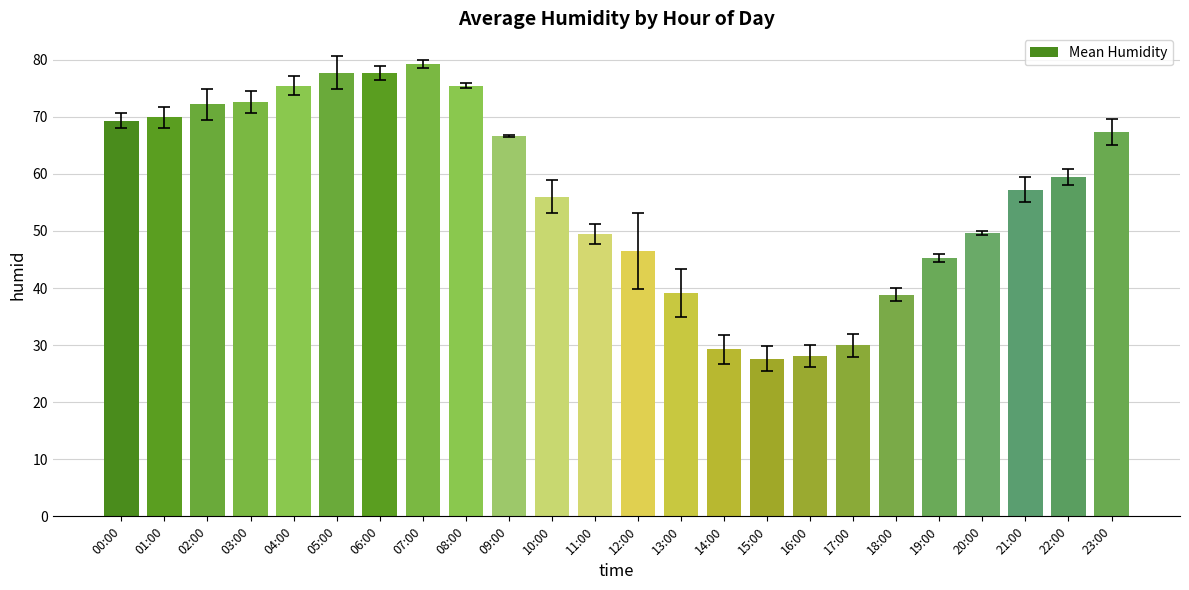

How many bars are there in total?

24